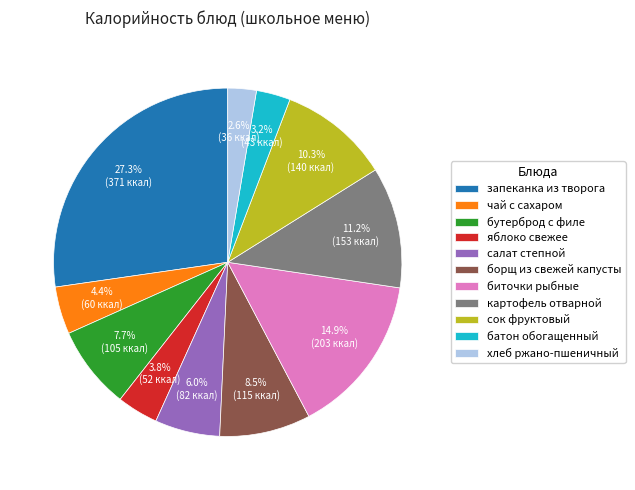

Rank the categories by value from lowest to highest.

хлеб ржано-пшеничный, батон обогащенный, яблоко свежее, чай с сахаром, салат степной, бутерброд с филе, борщ из свежей капусты, сок фруктовый, картофель отварной, биточки рыбные, запеканка из творога